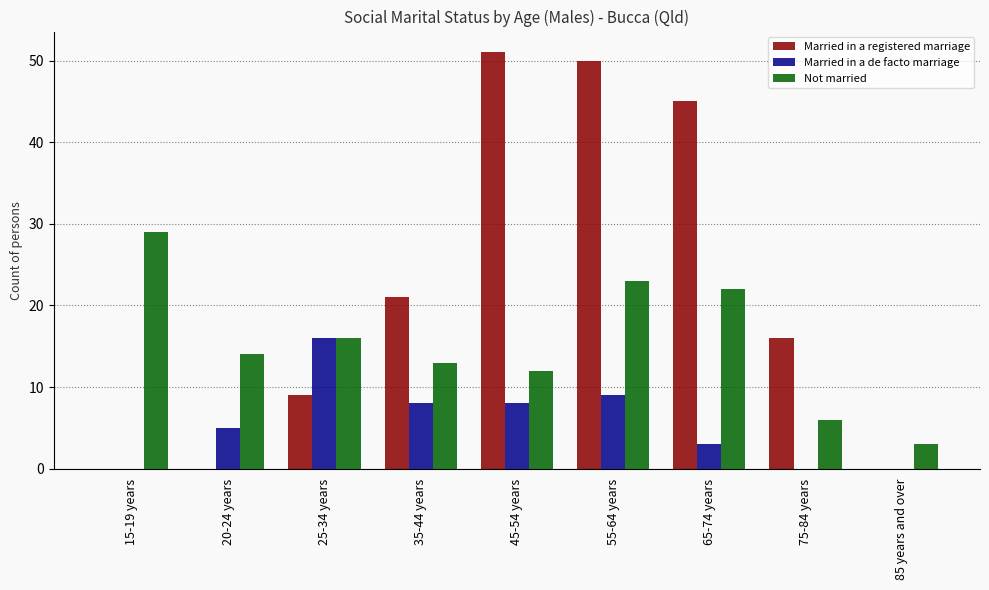

Which category has the highest value across all series?

45-54 years